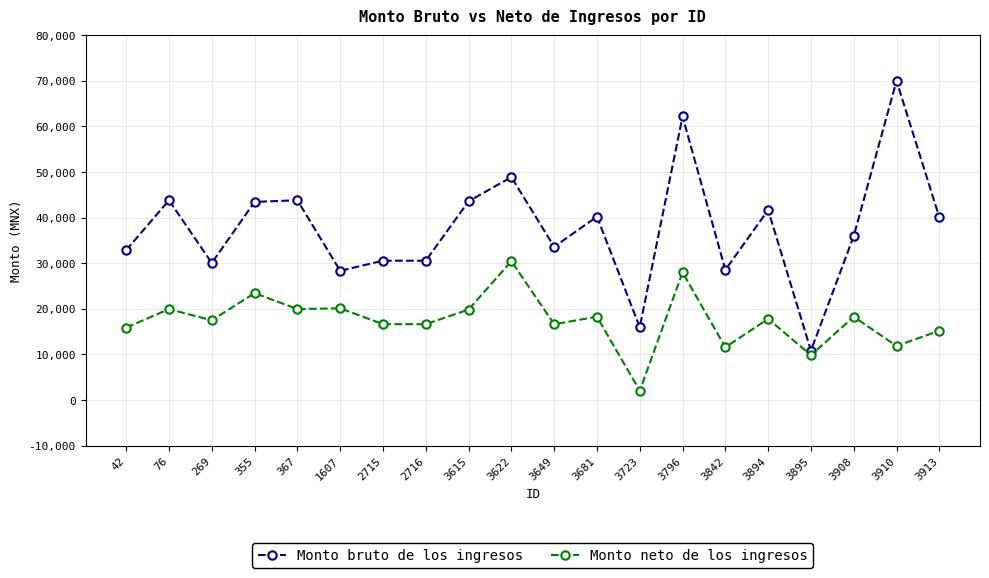

Which series changed the most between 355 and 2716?

Monto bruto de los ingresos